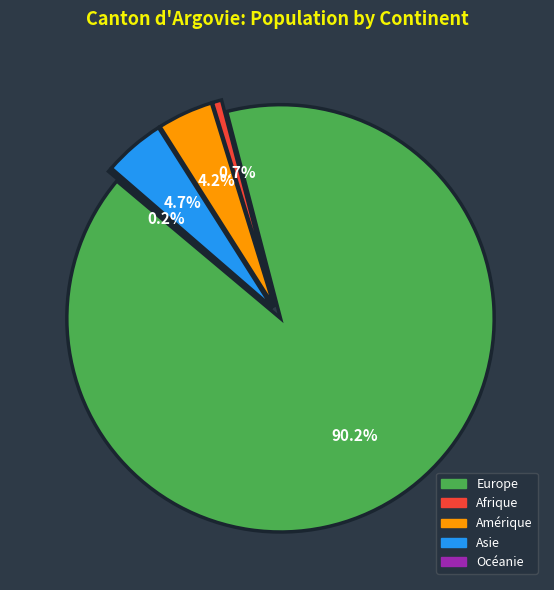

Which slice represents more than half of the pie?

Europe